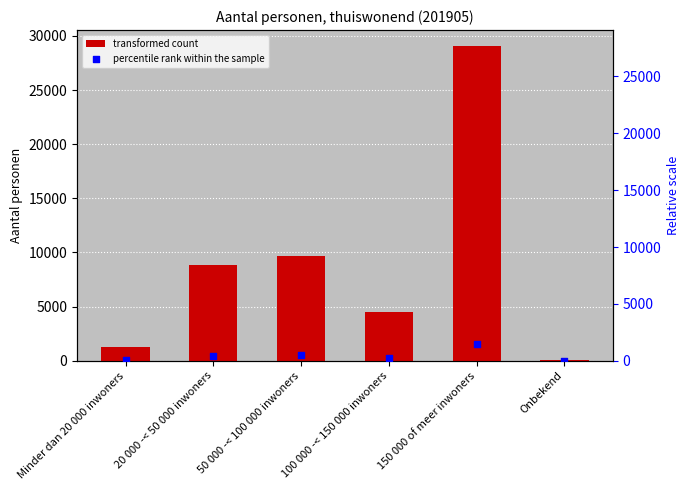

At how many categories does at least one series exceed 5754?

3